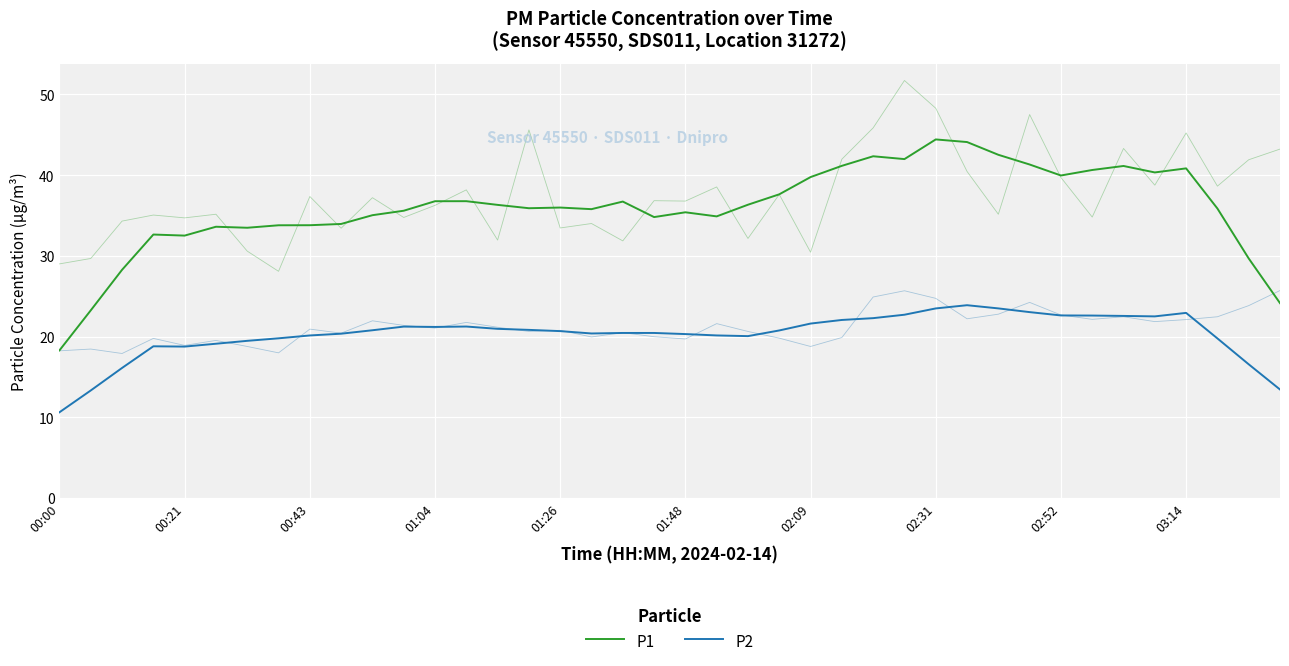

Does the chart display data point markers on the line(s)?

No